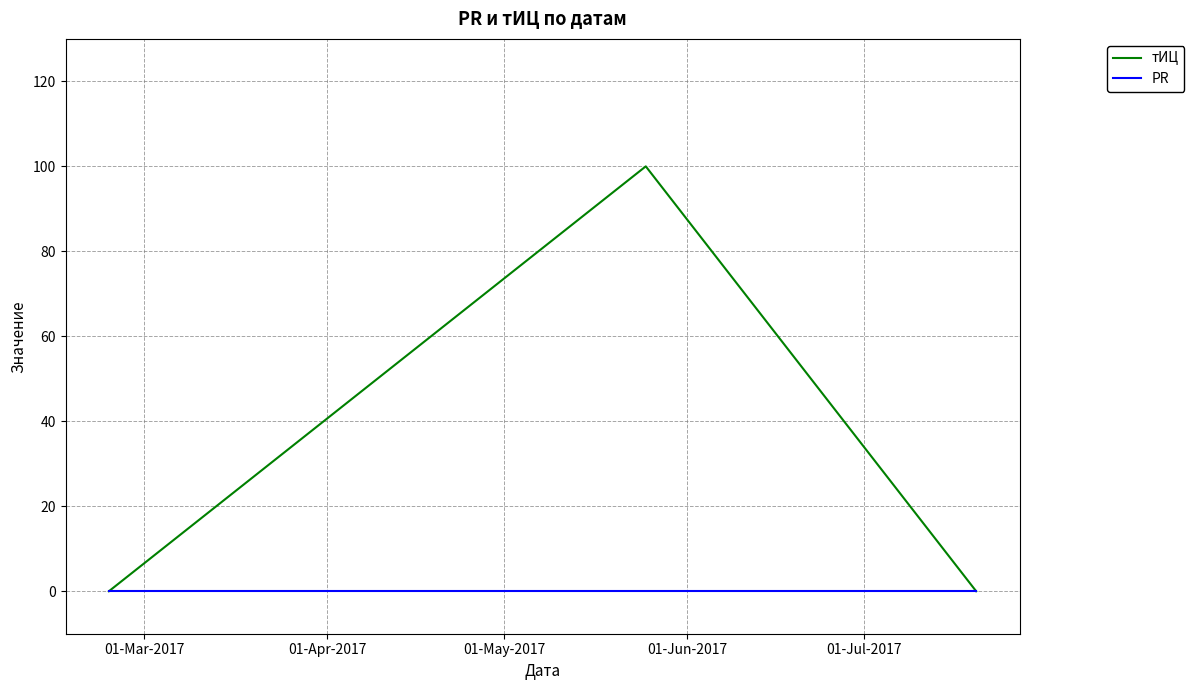

Reading left to right, extract all data points from this chart.

тИЦ: 0	100	0
PR: 0	0	0